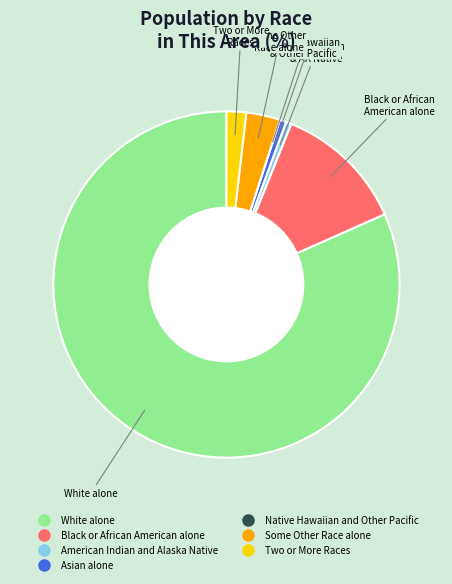

Is there any slice that represents more than half of the pie?

Yes